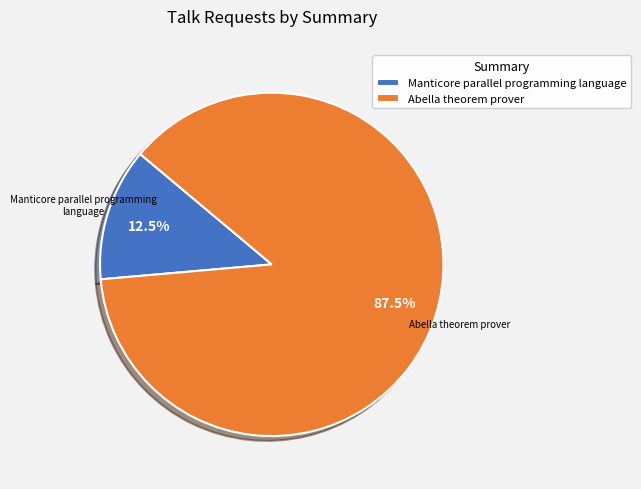

True or false: Abella theorem prover accounts for 73% of the total.

False